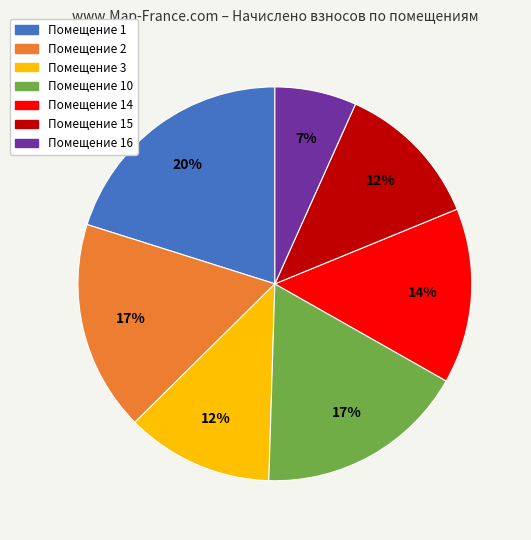

How many segments does this pie chart have?

7